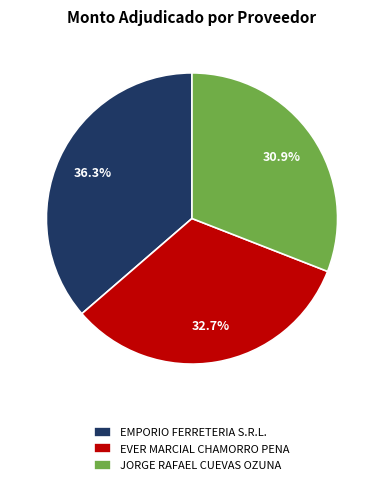

What is the largest slice in the pie chart?

EMPORIO FERRETERIA S.R.L.